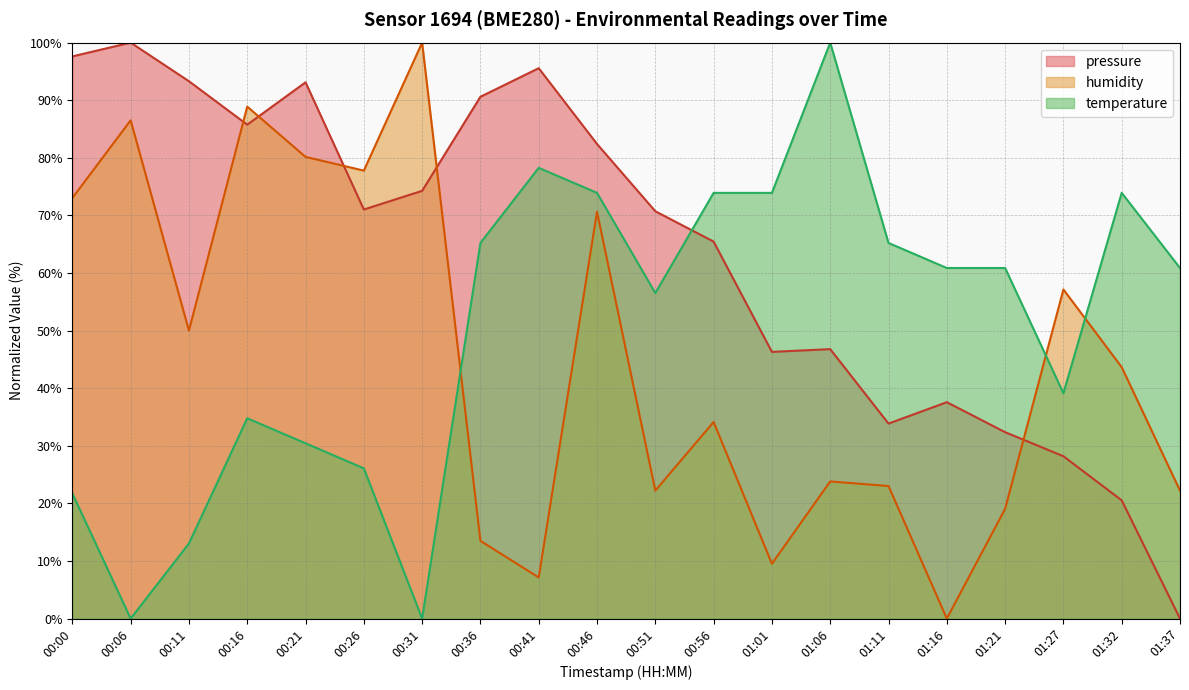

What is the value of the humidity point at the 13th from the left?

9.5